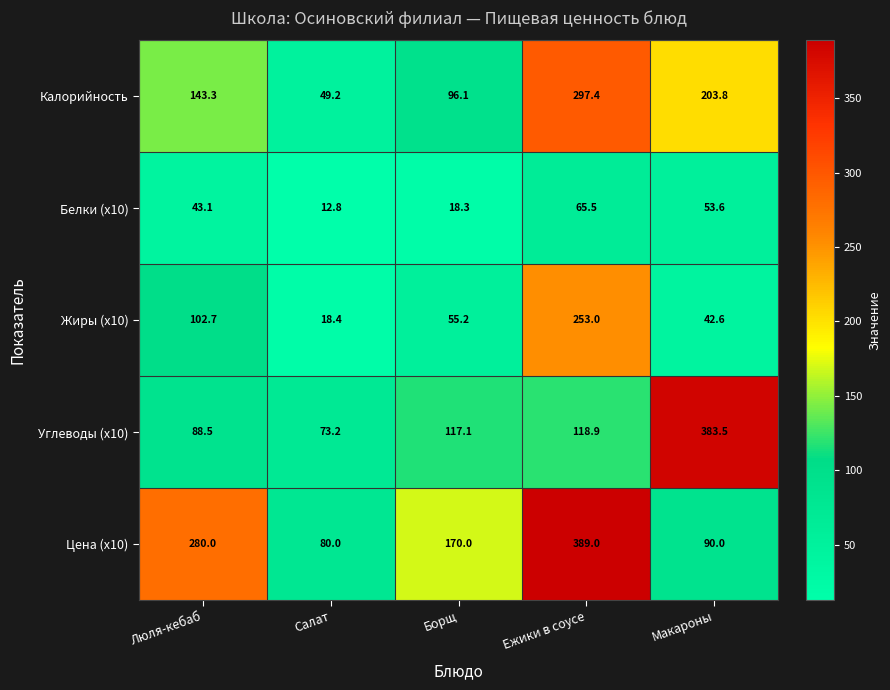

What is the average value of the Белки (x10) series?

38.7